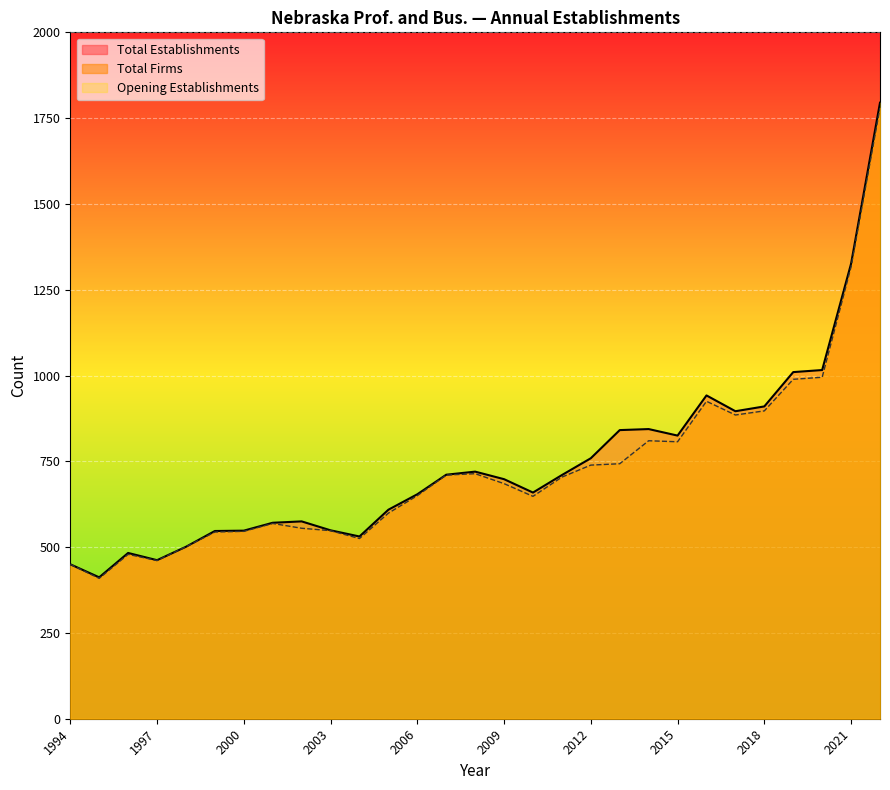

At how many categories does at least one series exceed 1752?

1